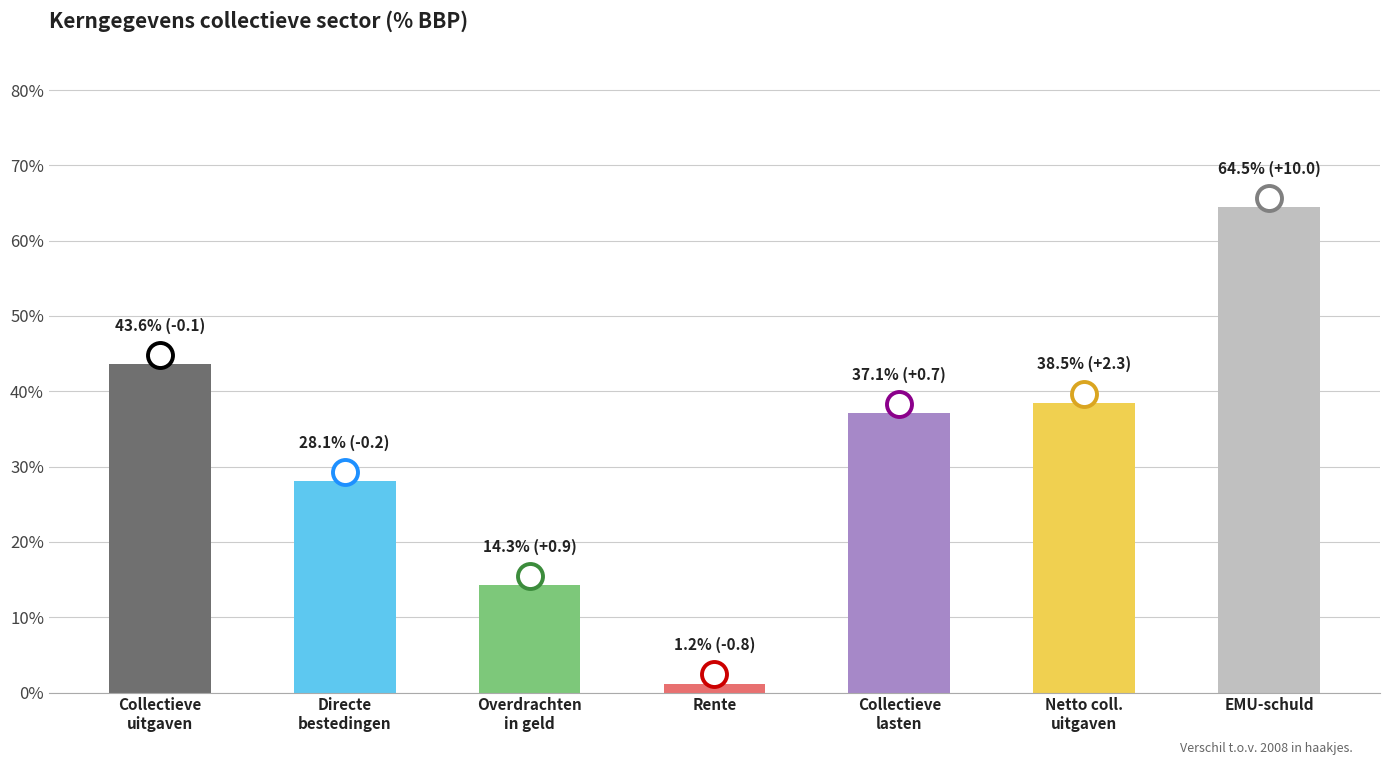

How many categories are shown in the chart?

7